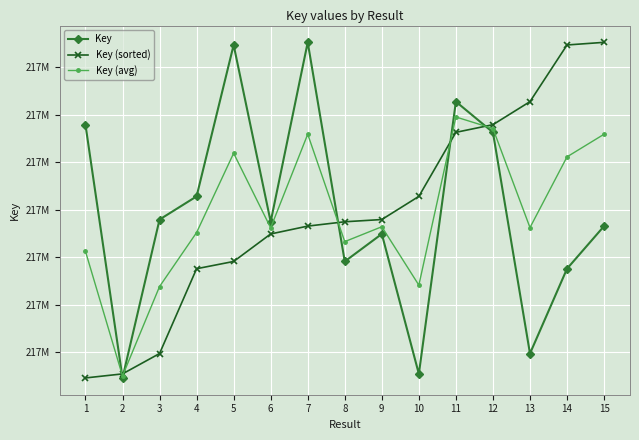

List the labels in order of Key value, largest first.

7, 5, 11, 1, 12, 4, 3, 6, 15, 9, 8, 14, 13, 10, 2